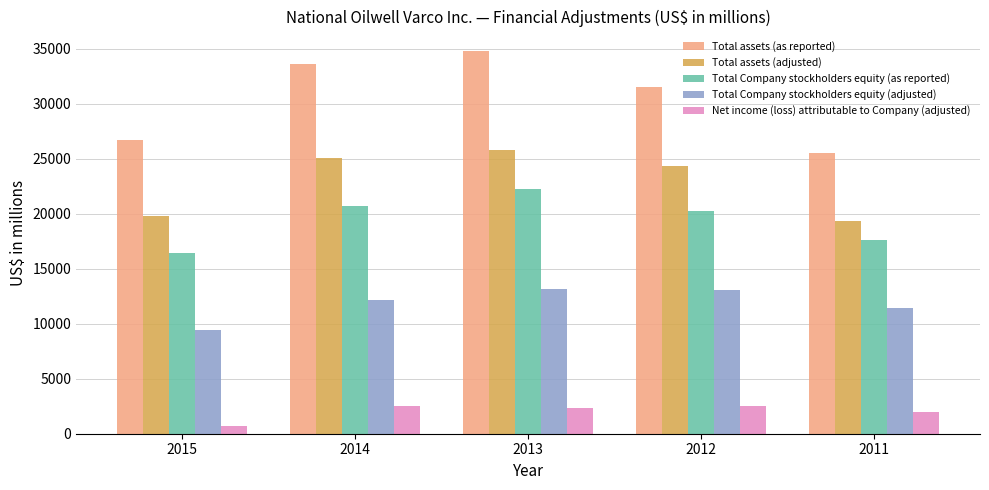

Which series has the widest spread of values?

Total assets (as reported)